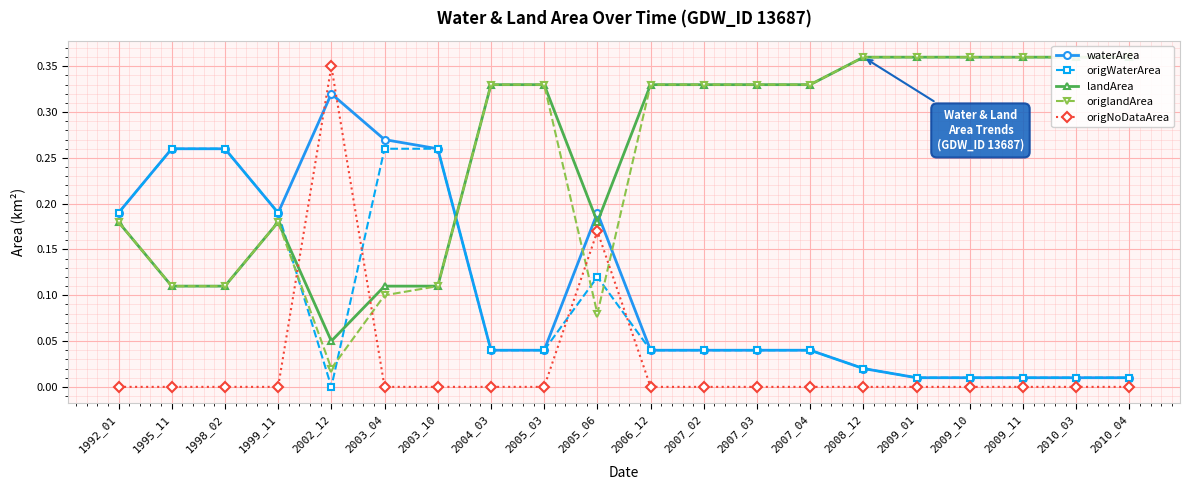

What is the difference between the highest and lowest values at 2003_10?

0.3